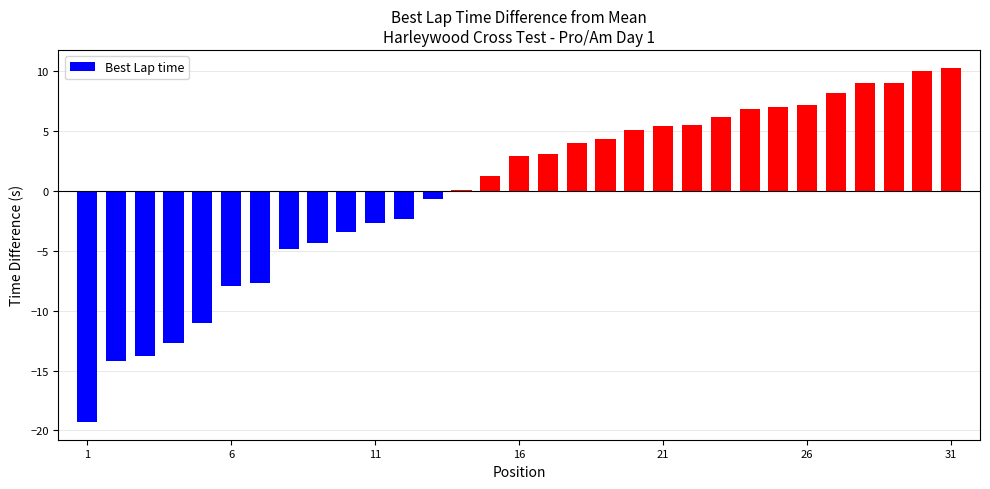

What is the greatest value displayed?

10.3